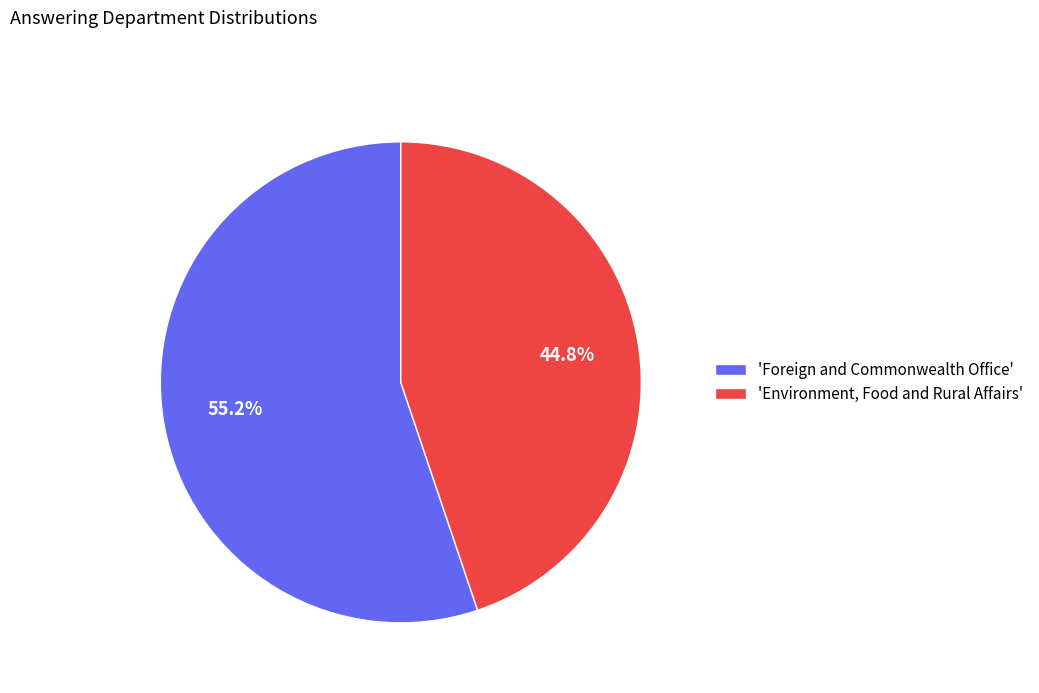

Rank the categories by value from lowest to highest.

'Environment, Food and Rural Affairs', 'Foreign and Commonwealth Office'